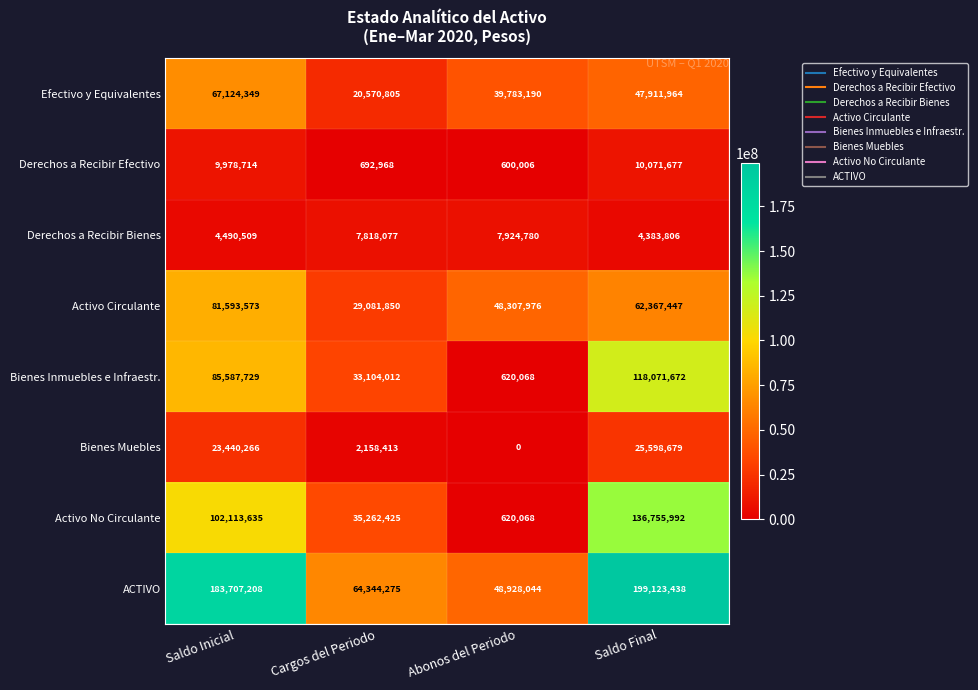

What is the difference between the second highest and minimum values in the Derechos a Recibir Bienes series?

3434271